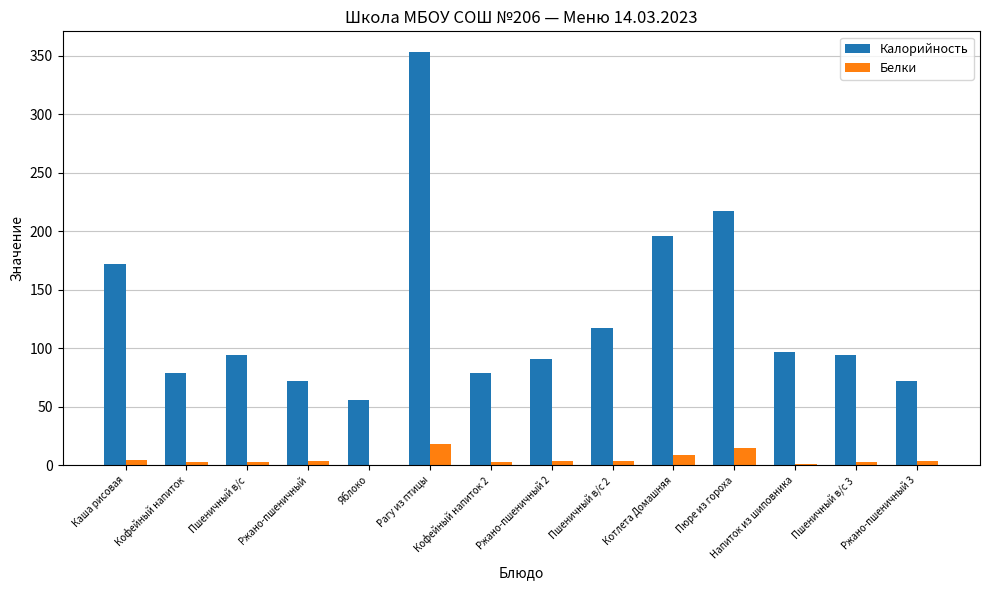

What are all the series names shown in the legend?

Калорийность, Белки